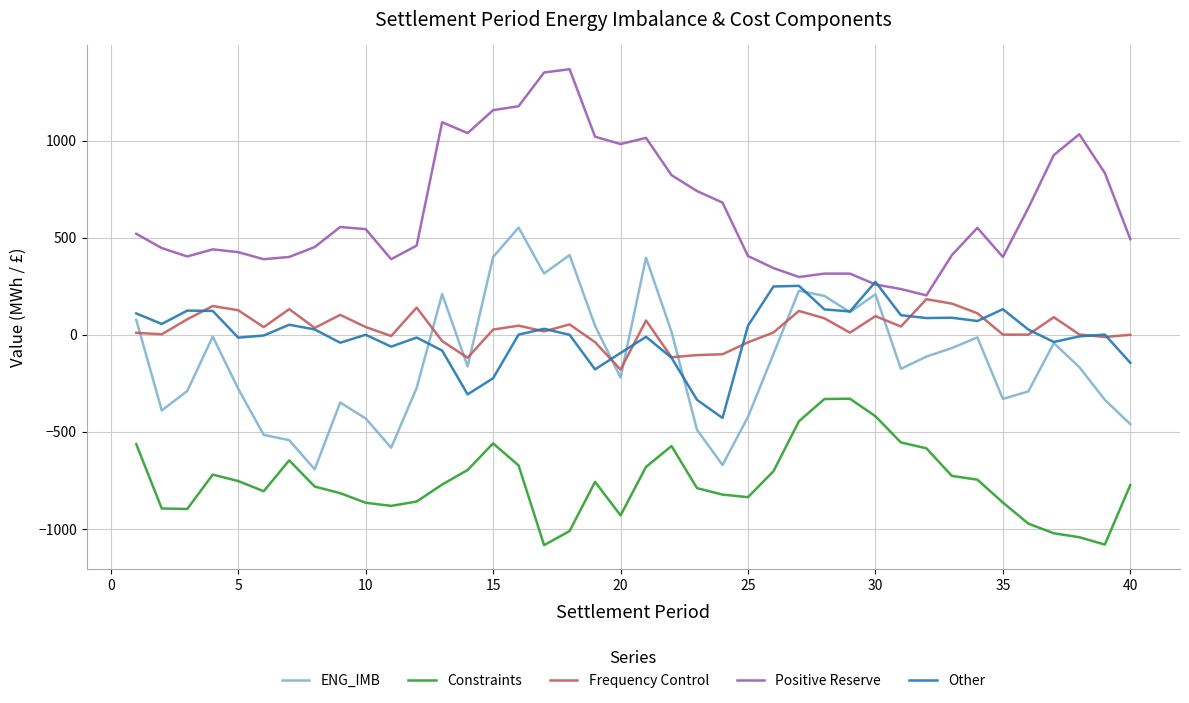

True or false: Other and Constraints intersect in this chart.

False